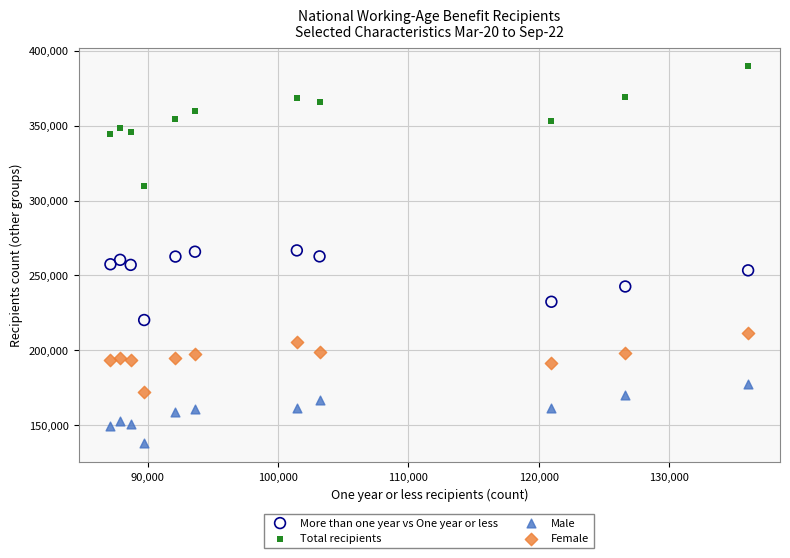

Across all data points, what is the range of X values (max minus min)?

48942